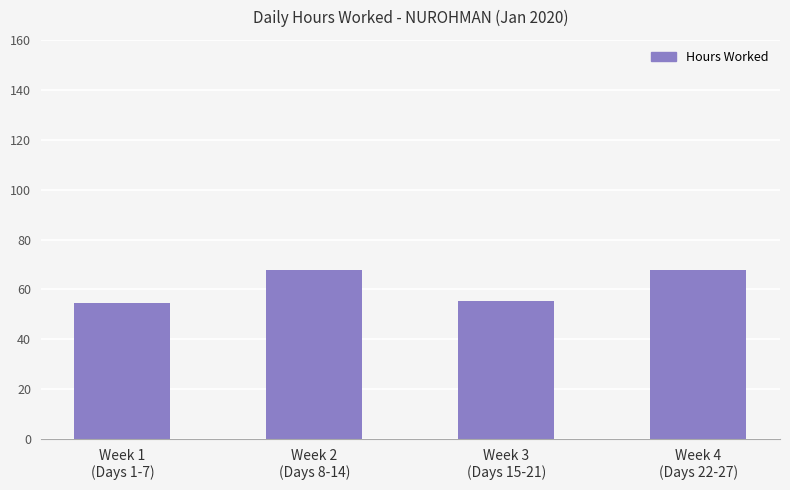

What is the label of the 4th bar from the left?

Week 4
(Days 22-27)